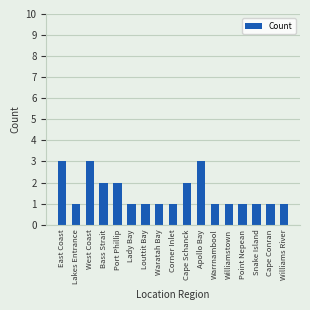

What is the difference between the maximum and minimum values?

2